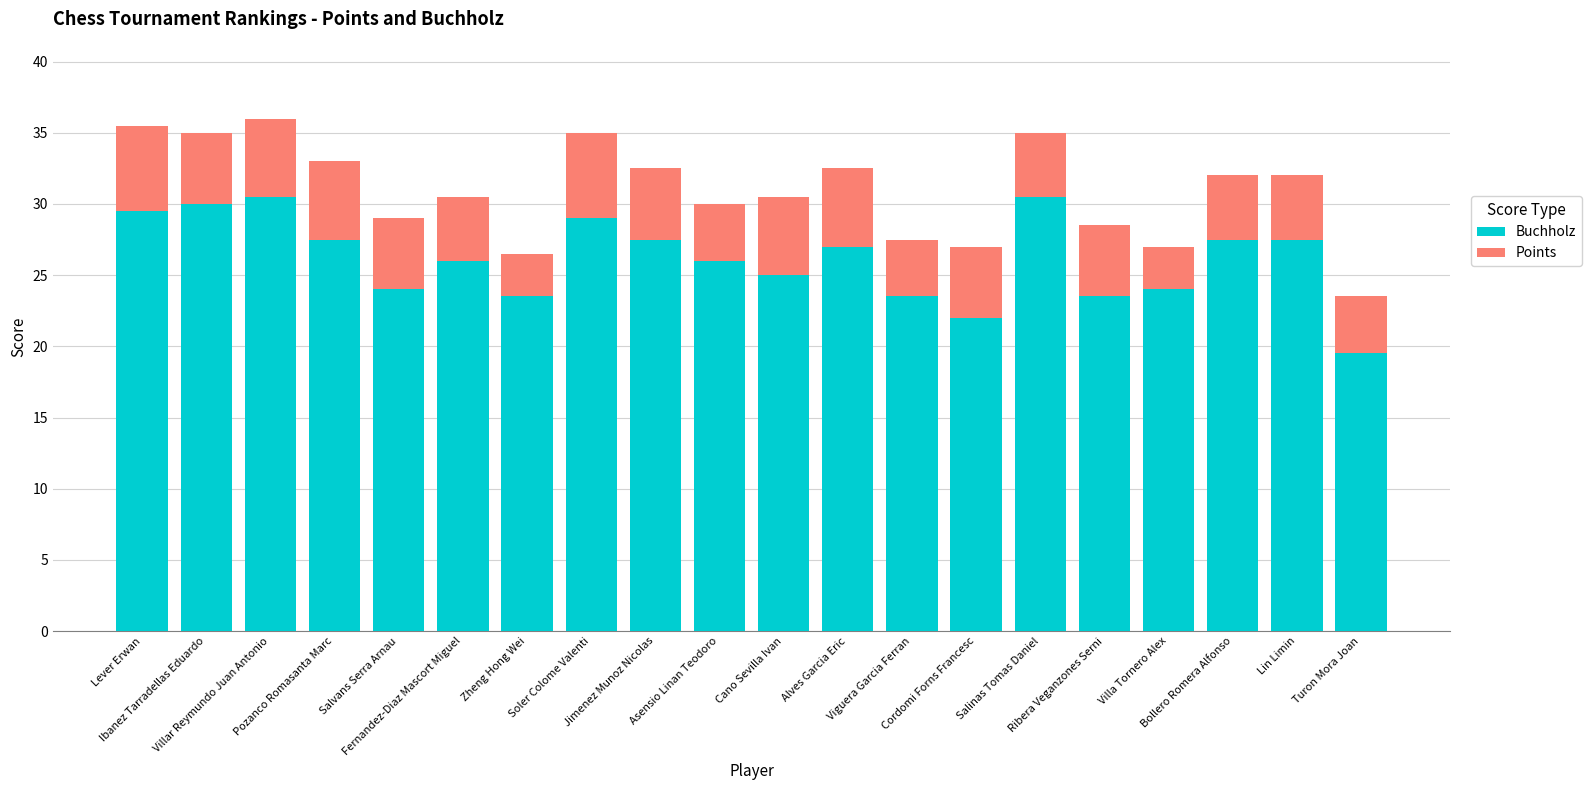

What is the sum of all Buchholz values?

523.5